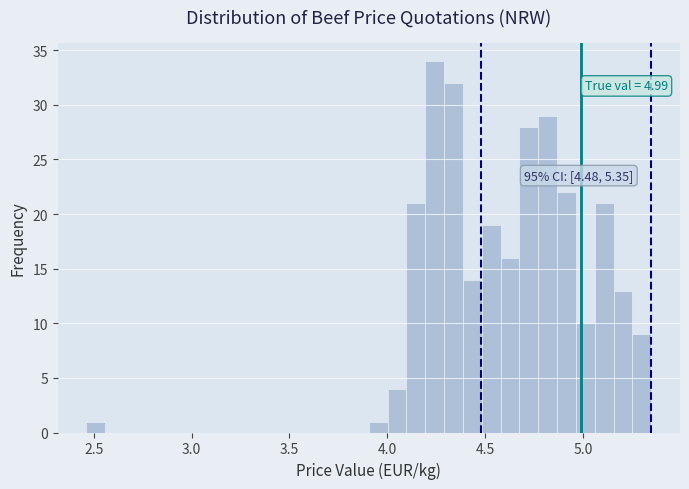

Read against the x-axis, roughly where is the centre of the tallest bar?

4.25